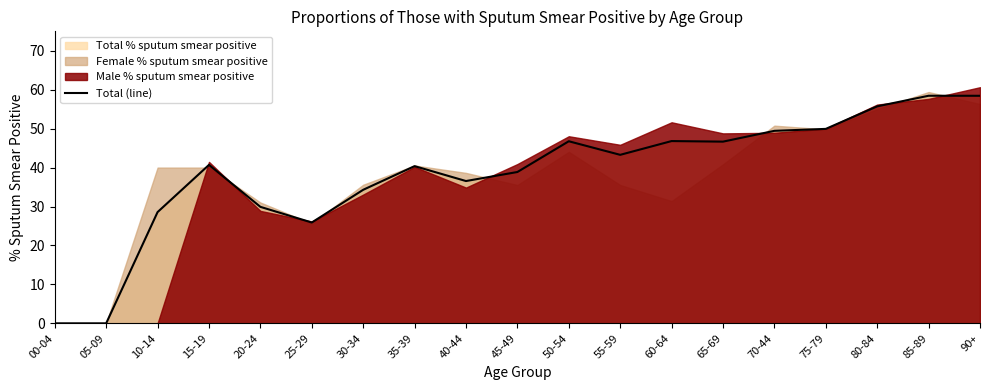

Rank the categories by value from lowest to highest.

00-04, 05-09, 25-29, 10-14, 20-24, 30-34, 40-44, 45-49, 35-39, 15-19, 55-59, 65-69, 50-54, 60-64, 70-44, 75-79, 80-84, 90+, 85-89